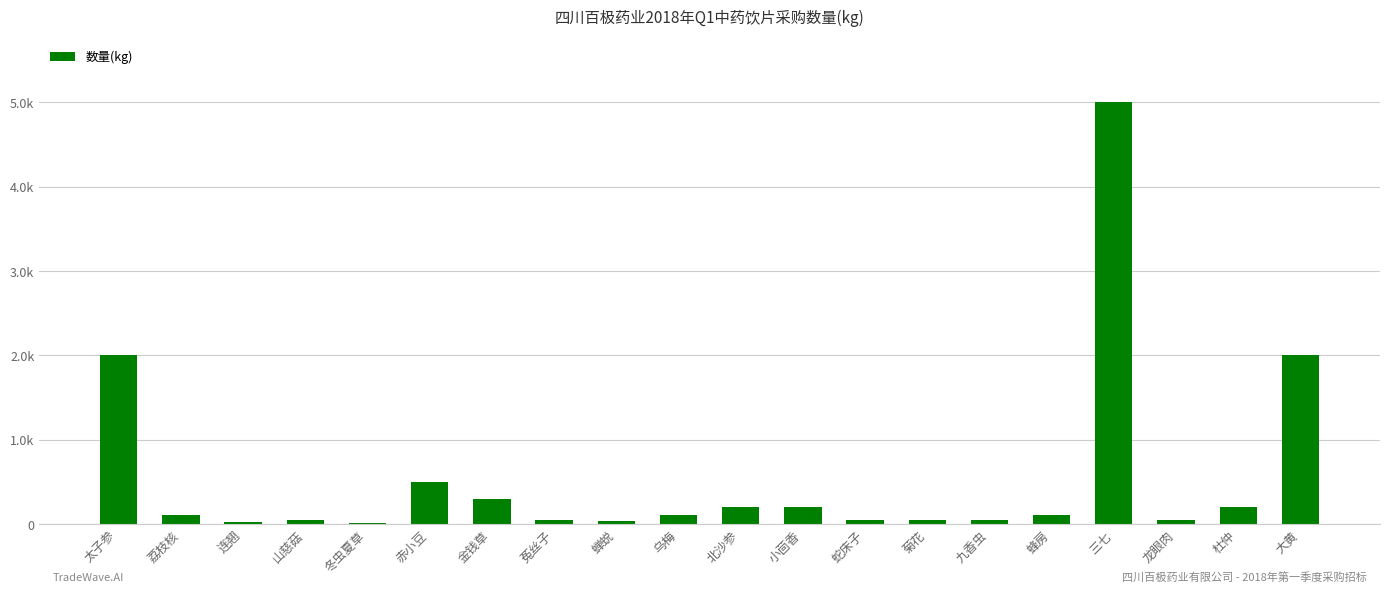

Which category has the highest value across all series?

三七